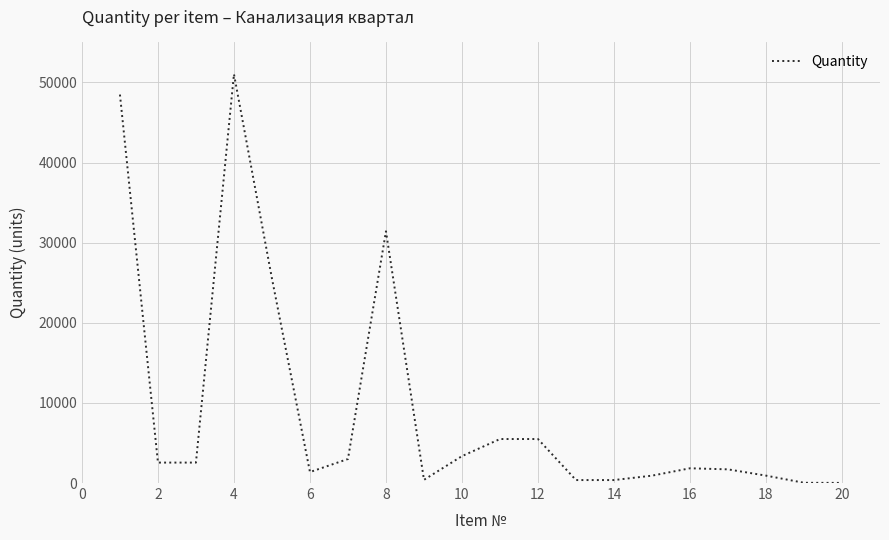

What is the greatest value displayed?

51045